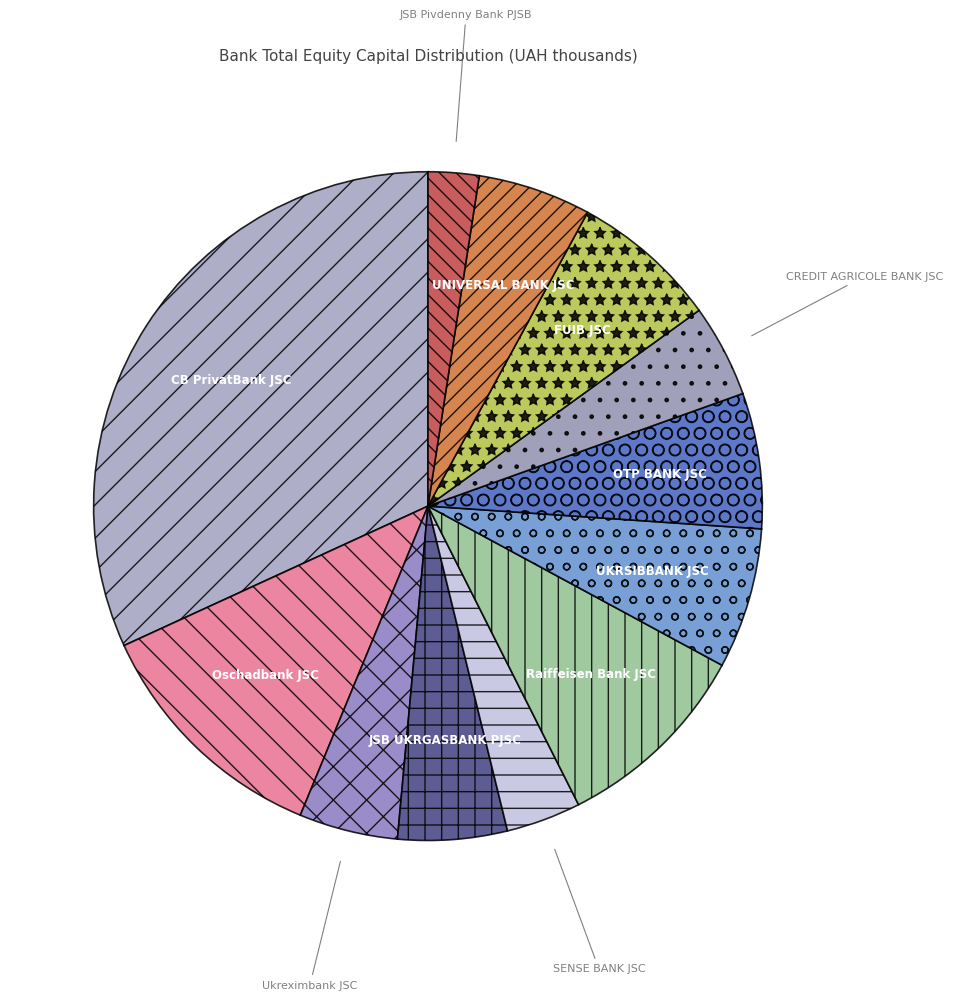

The JSB UKRGASBANK PJSC slice represents 17% of the pie. True or false?

False